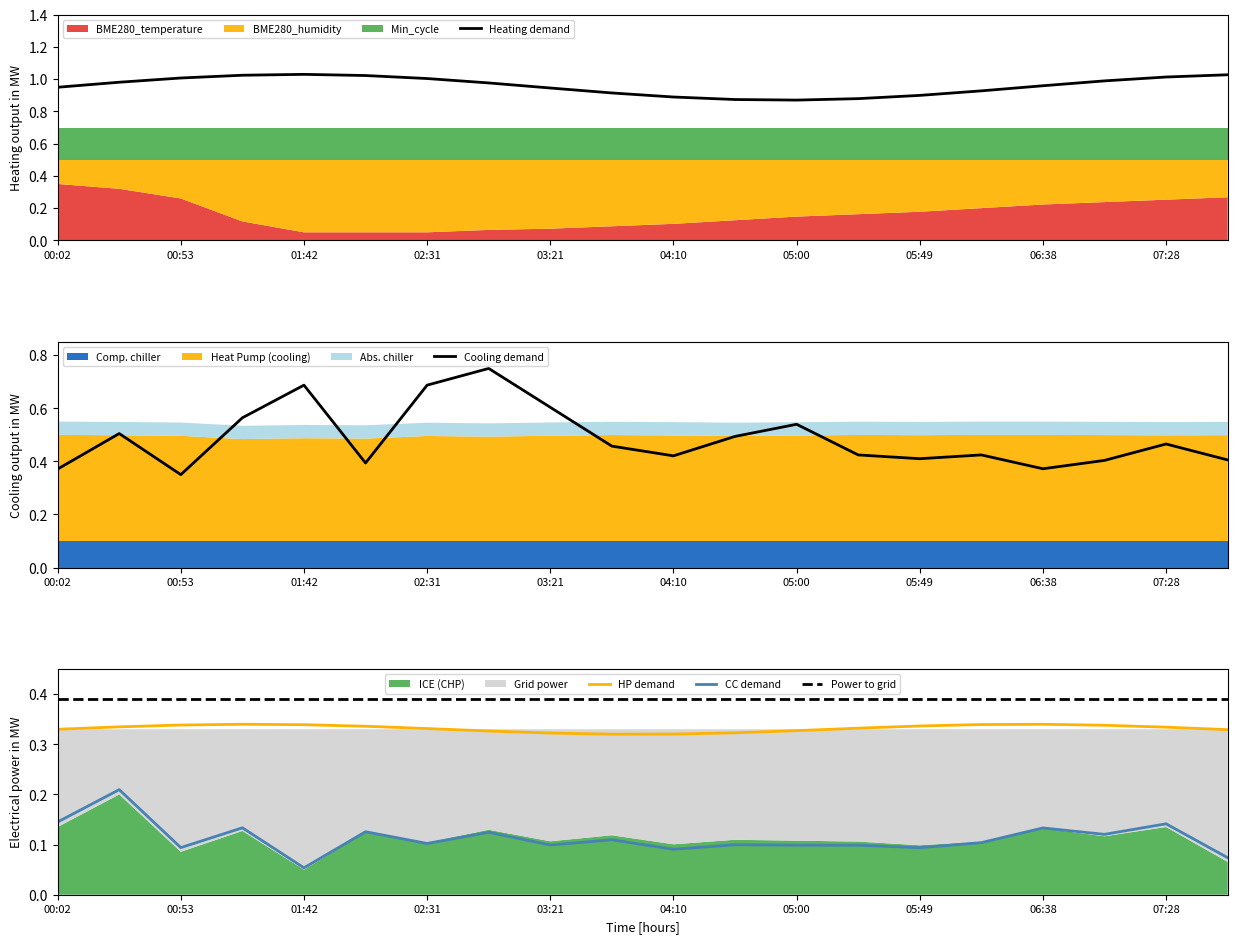

Is the value of Power to grid at 07:28 greater than the value of HP demand at 01:42?

Yes